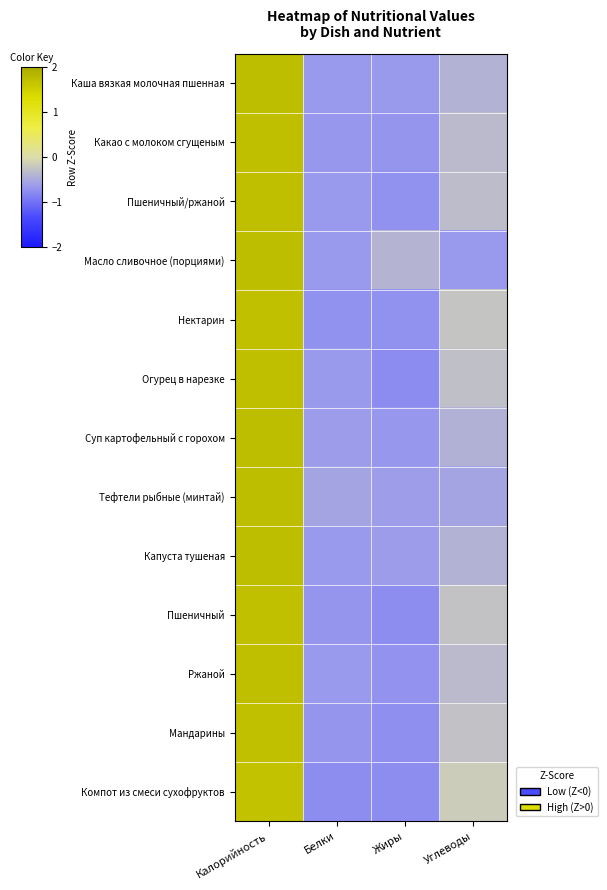

What is the difference between the highest and lowest values at Жиры?

0.4